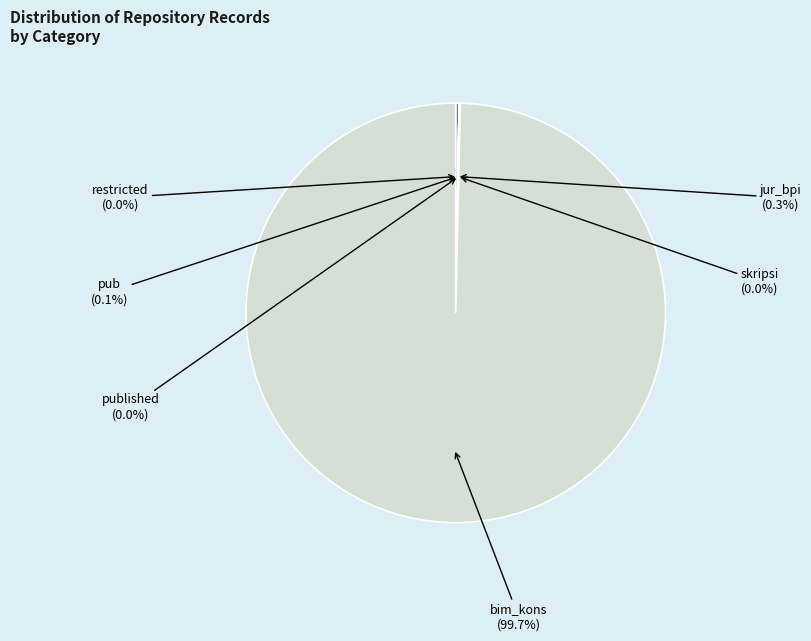

Which slice is the largest?

bim_kons